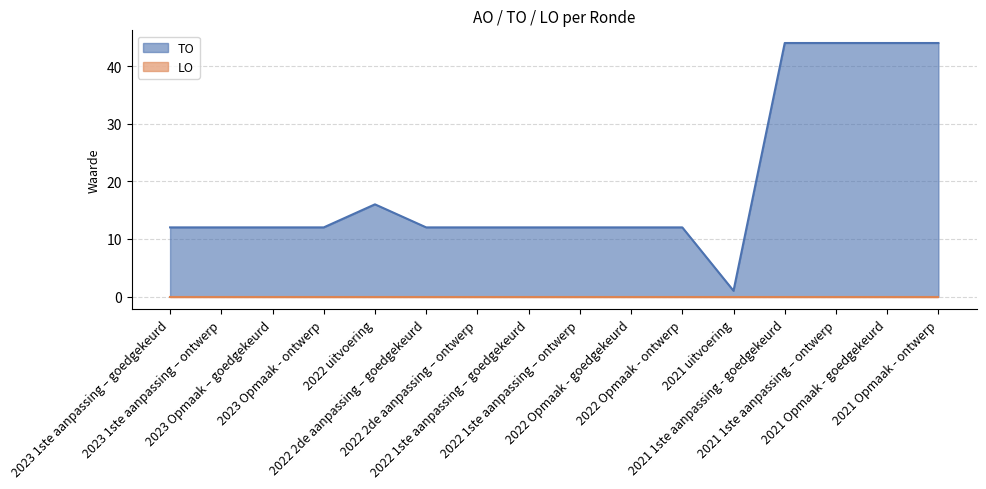

At which label does TO reach its minimum?

2021 uitvoering